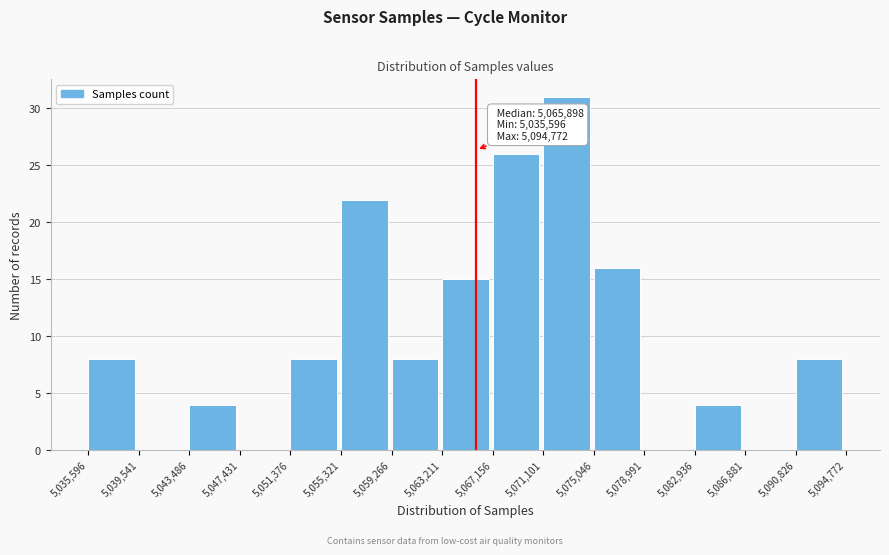

Which range on the x-axis has the tallest bar?

5,071,101 to 5,075,046